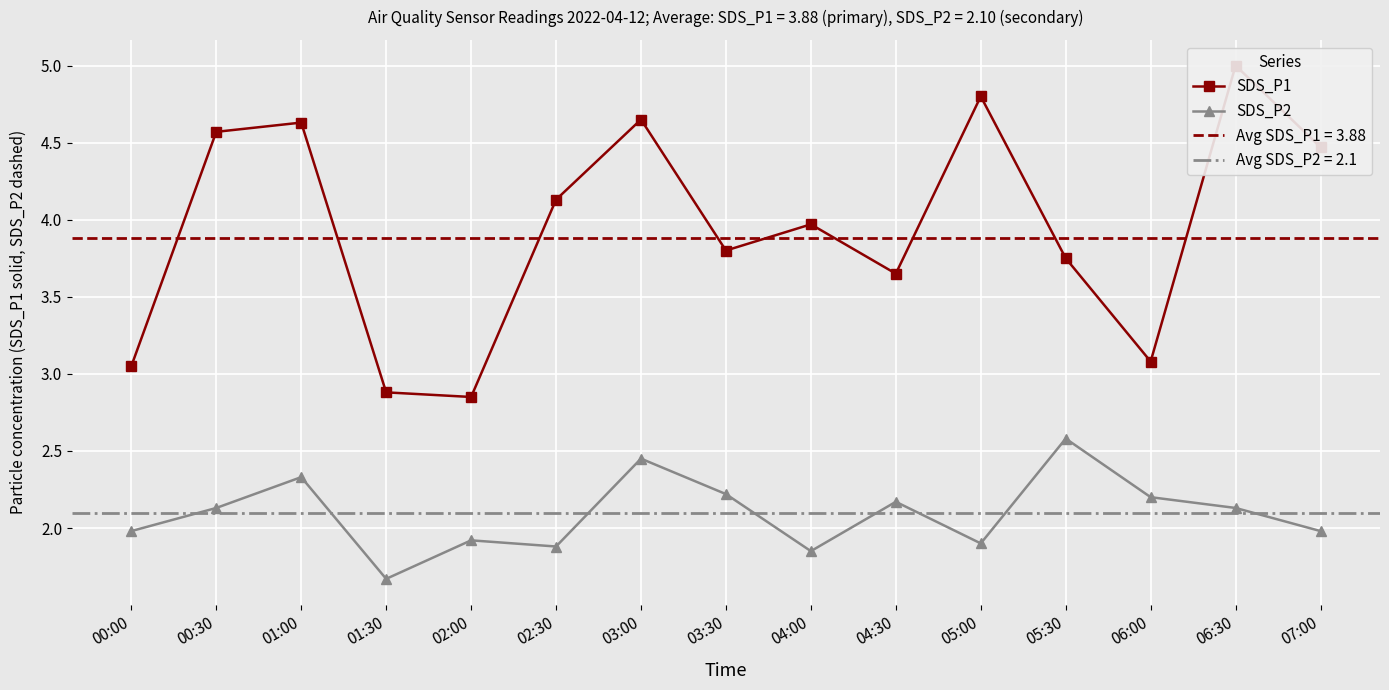

Is it true that SDS_P2 equals 3.2 at 04:00?

False